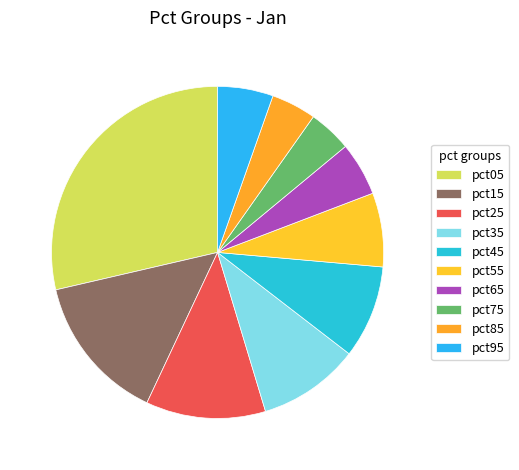

Does pct45 represent more than half of the total?

No